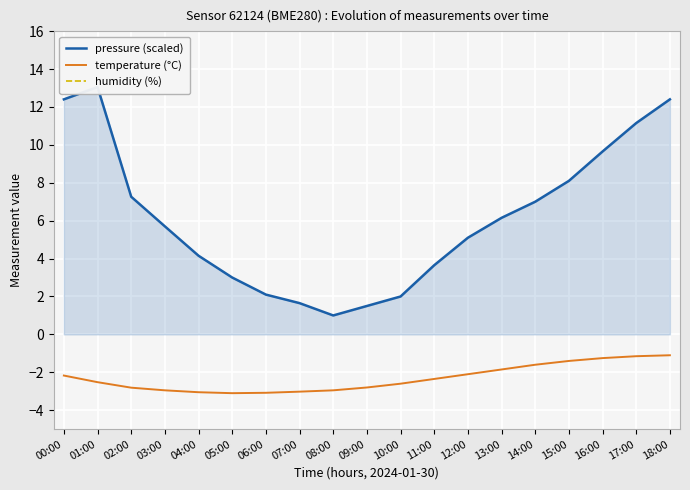

Where is humidity (%) nearest to the value 100?

00:00